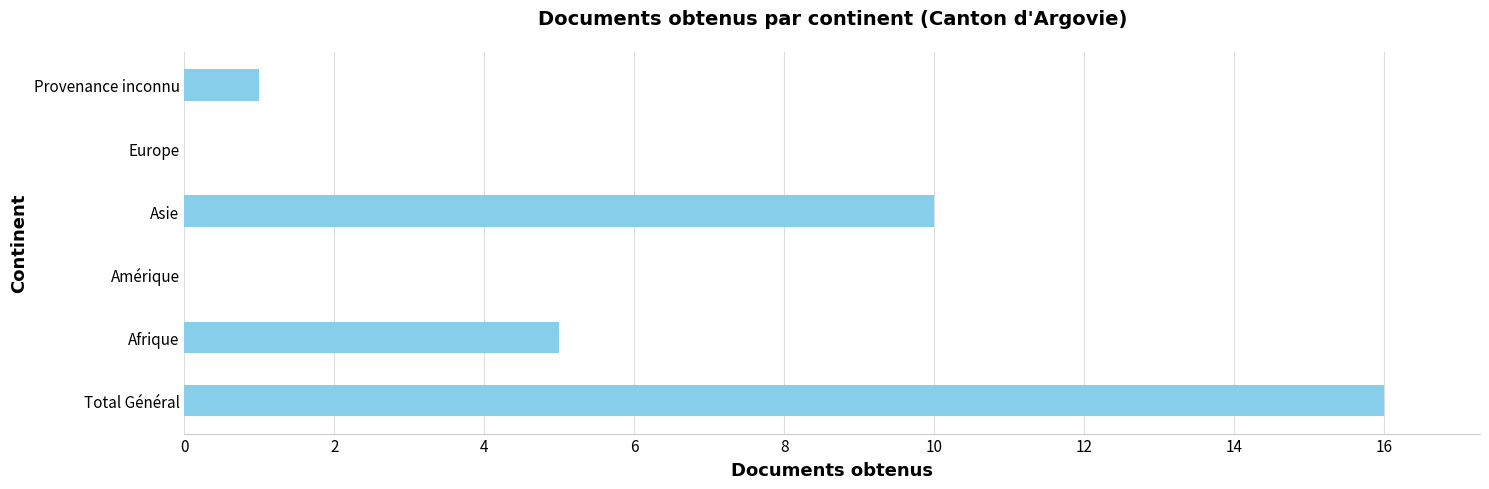

What is the greatest value displayed?

16